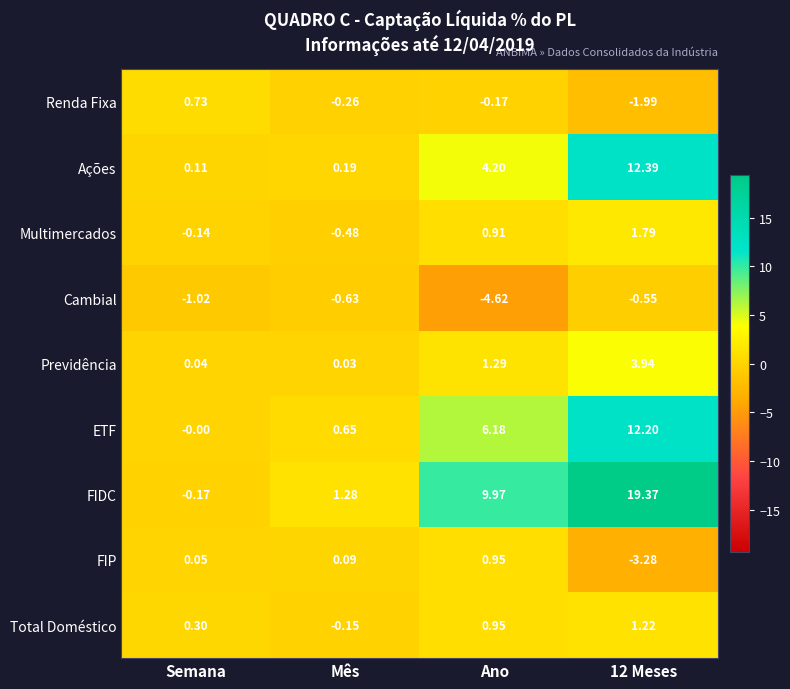

Which series changed the most between Ano and 12 Meses?

FIDC